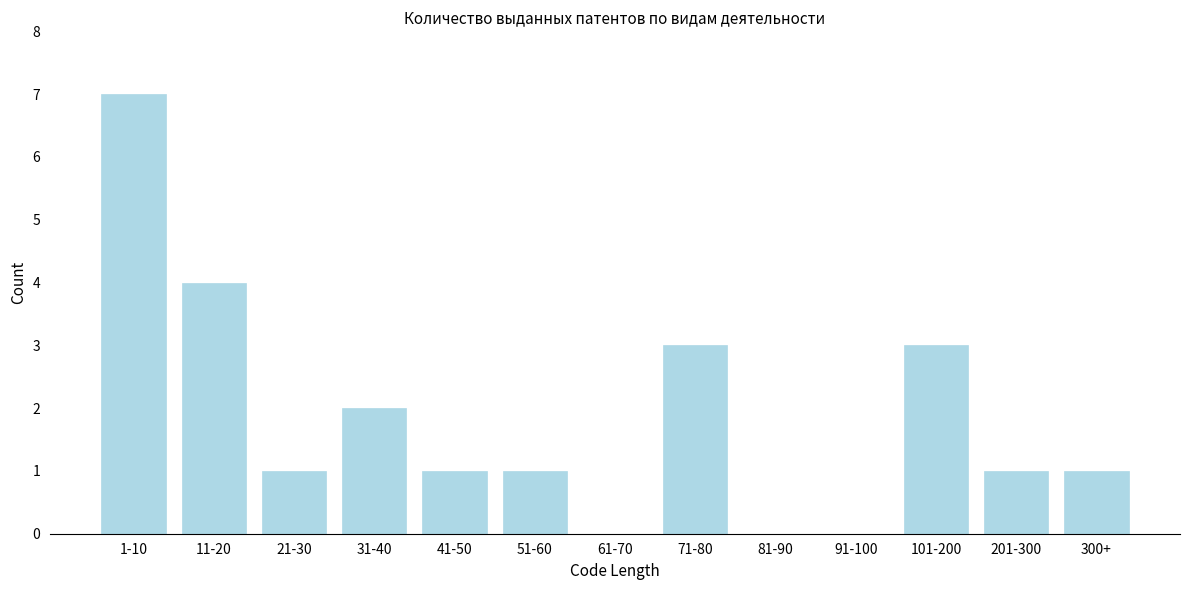

Reading right to left, extract all data points from this chart.

300+=1	201-300=1	101-200=3	91-100=0	81-90=0	71-80=3	61-70=0	51-60=1	41-50=1	31-40=2	21-30=1	11-20=4	1-10=7